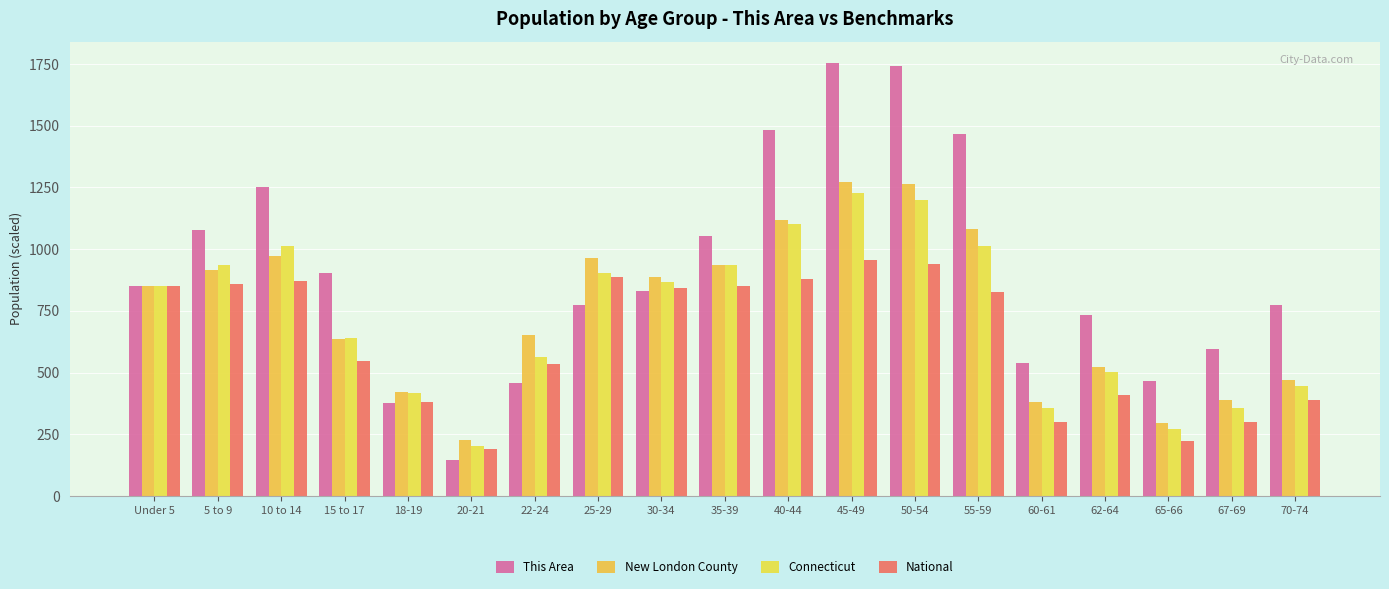

Rank the series by their maximum value, from highest to lowest.

This Area, New London County, Connecticut, National